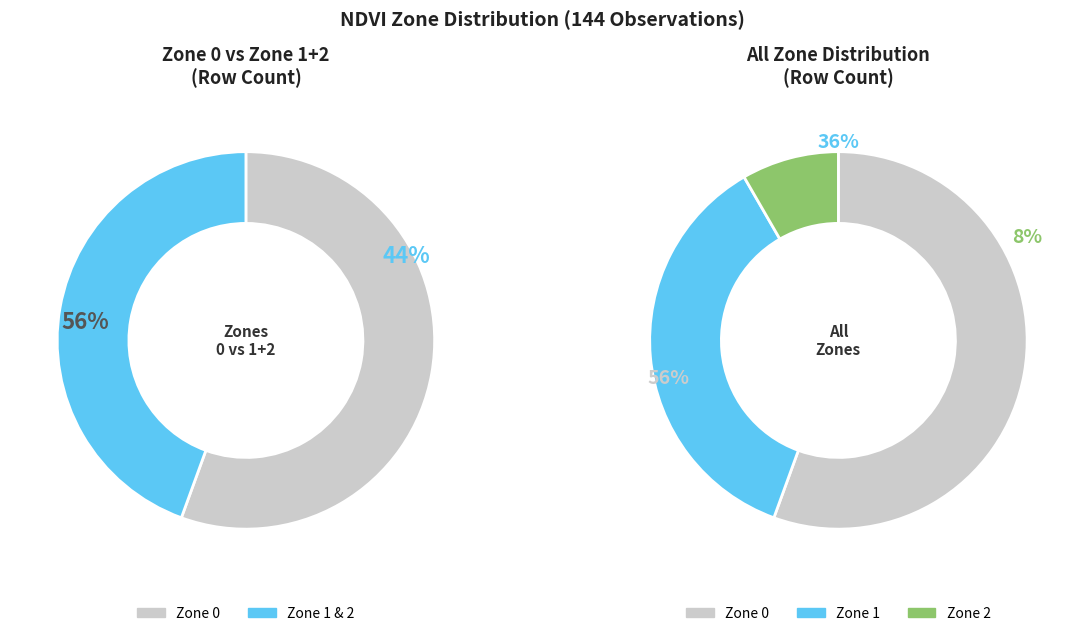

Rank the categories by value from highest to lowest.

Zone 0, Zone 1, Zone 2